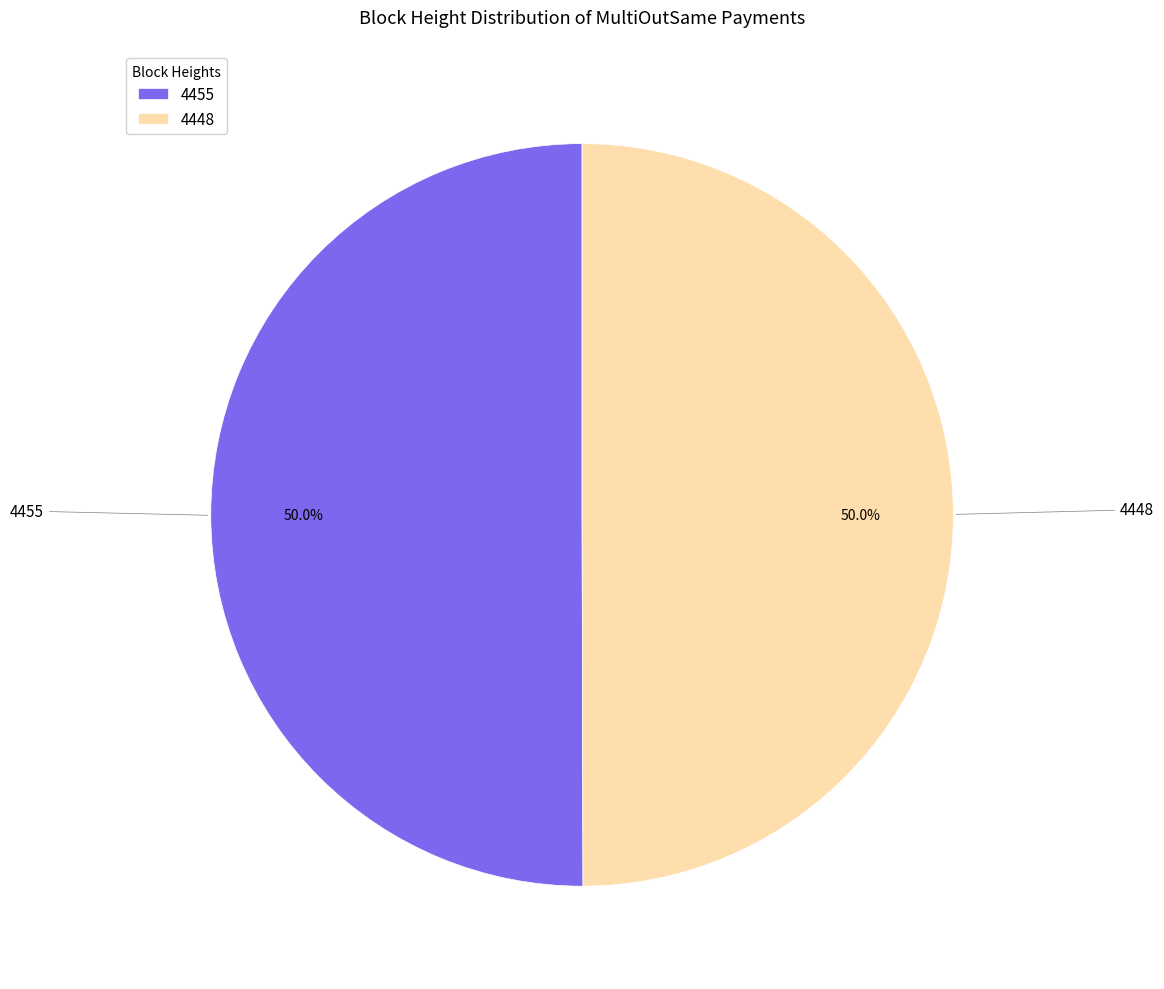

Approximately how many times larger is the value at 4448 compared to 4455?

1.0